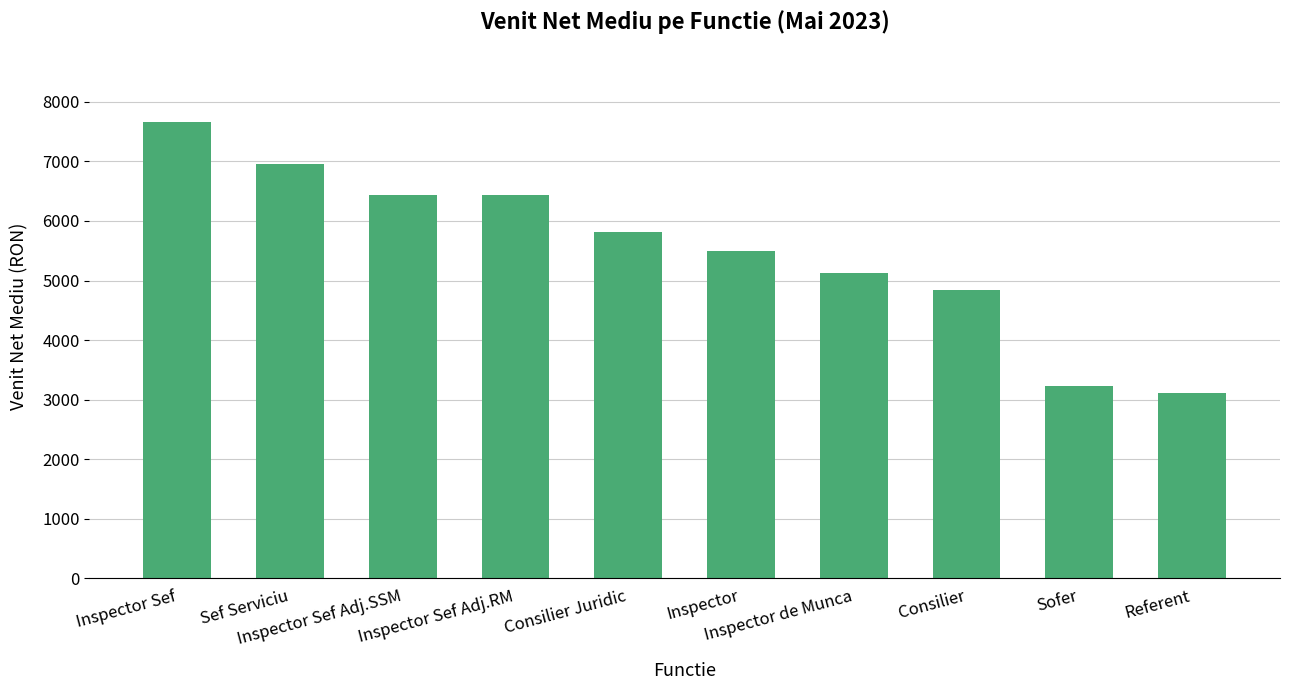

What is the approximate value at Inspector de Munca?

5134